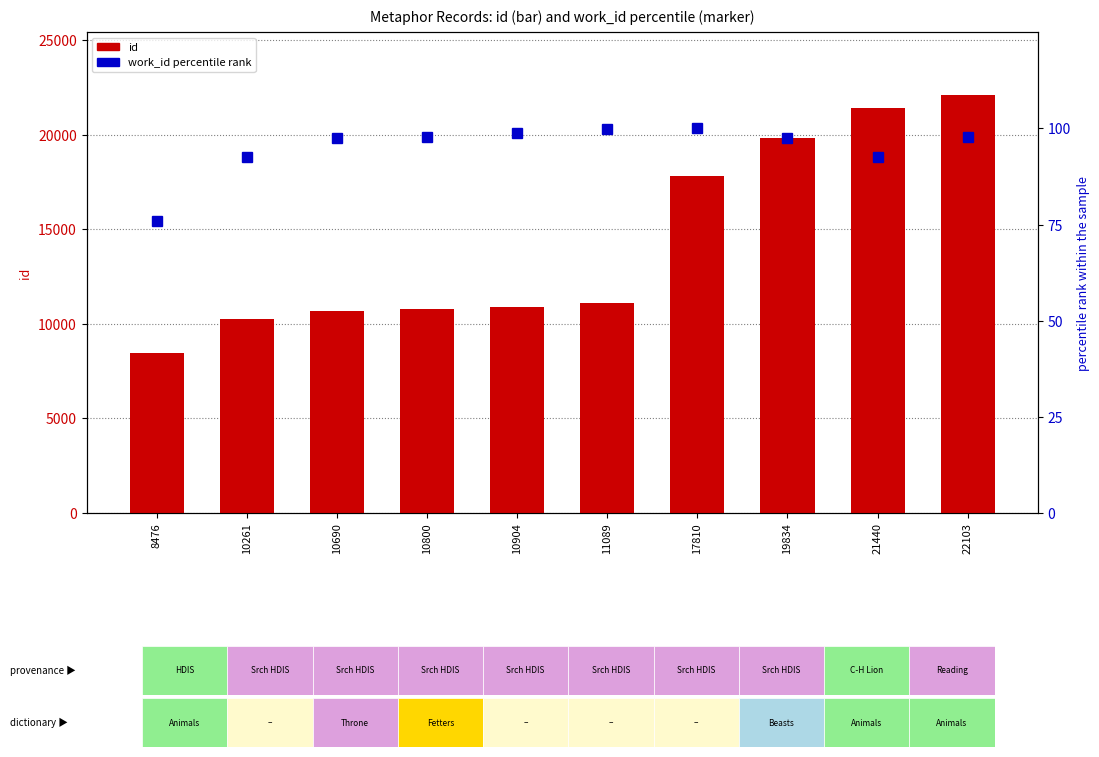

True or false: work_id percentile has a value of 130.9 at 10261.

False